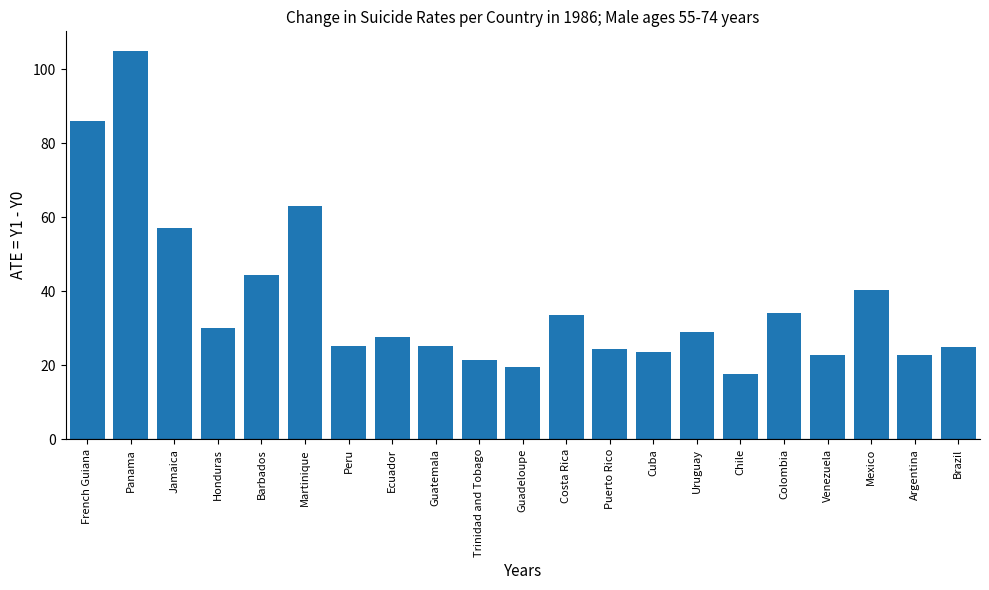

Read the value at Panama.

105.0